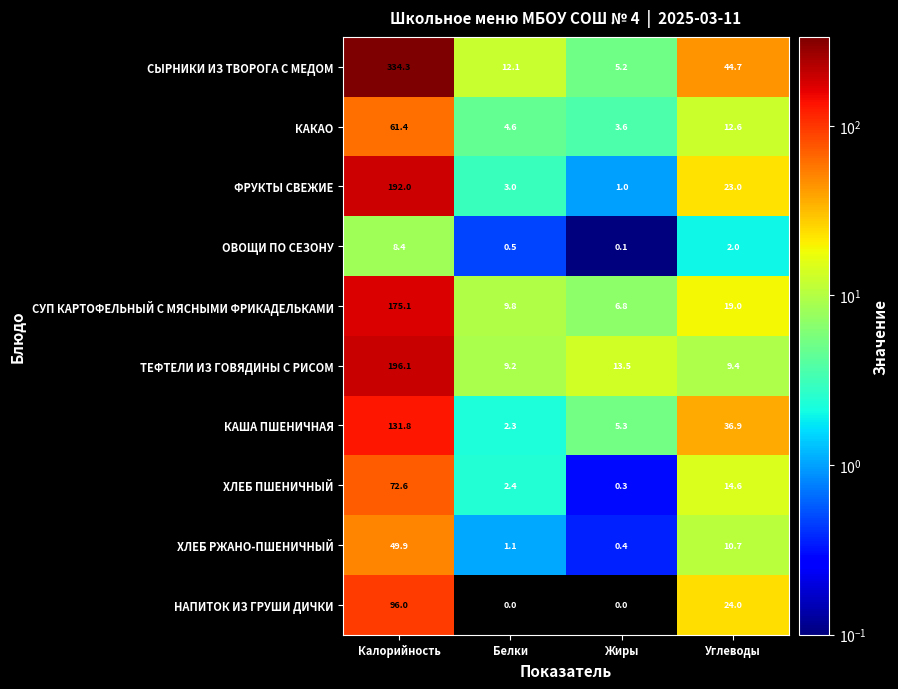

List the series in order of their peak value, highest first.

СЫРНИКИ ИЗ ТВОРОГА С МЕДОМ, ТЕФТЕЛИ ИЗ ГОВЯДИНЫ С РИСОМ, ФРУКТЫ СВЕЖИЕ, СУП КАРТОФЕЛЬНЫЙ С МЯСНЫМИ ФРИКАДЕЛЬКАМИ, КАША ПШЕНИЧНАЯ, НАПИТОК ИЗ ГРУШИ ДИЧКИ, ХЛЕБ ПШЕНИЧНЫЙ, КАКАО, ХЛЕБ РЖАНО-ПШЕНИЧНЫЙ, ОВОЩИ ПО СЕЗОНУ